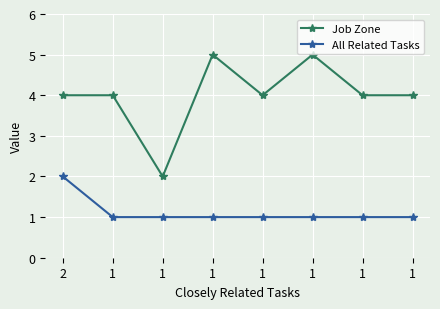

At which category is the sum across all series the highest?

2